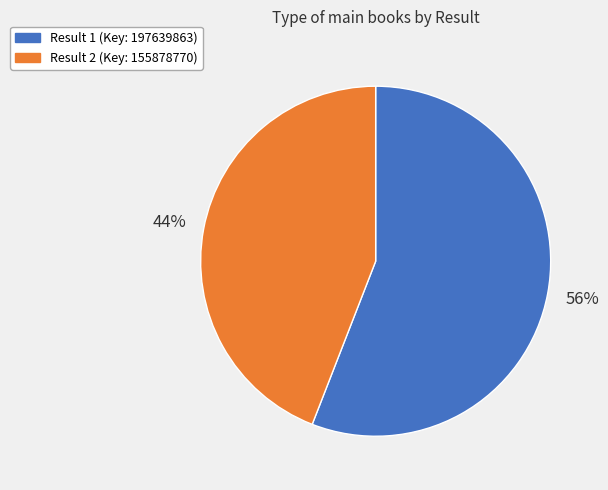

Is there any slice that represents more than half of the pie?

Yes